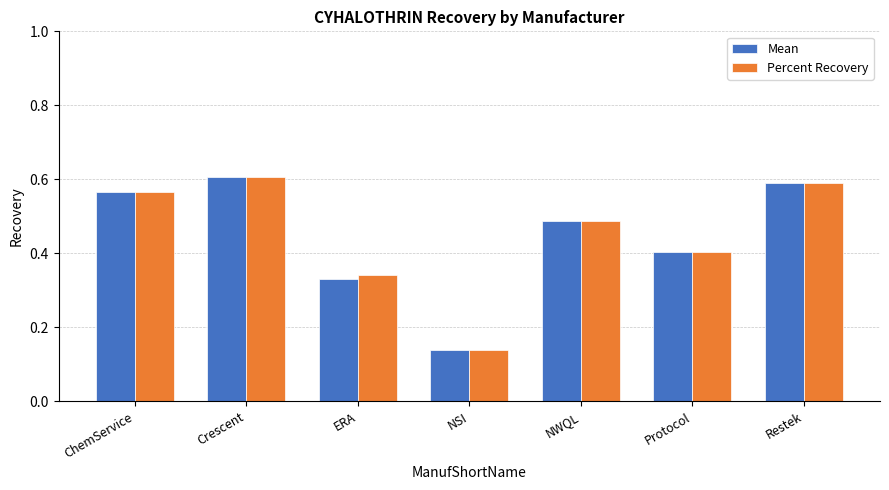

What is the label of the 6th bar from the left?

Protocol